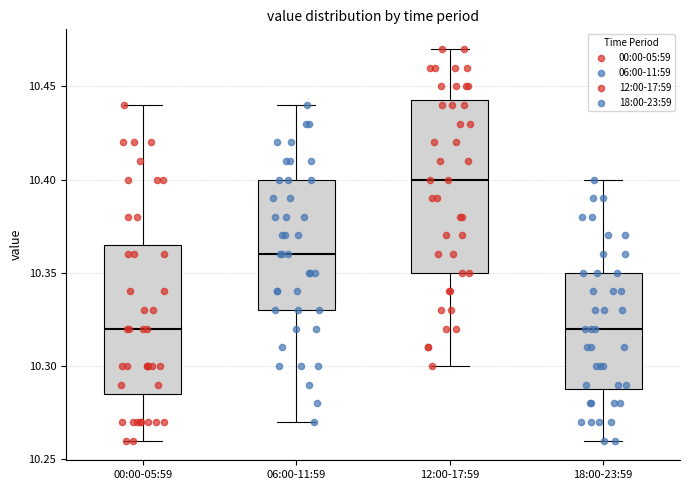

Where does the lower whisker of the box for 06:00-11:59 end on the y-axis? The values are not printed on the chart, so give them approximately, as read against the axis.

10.270